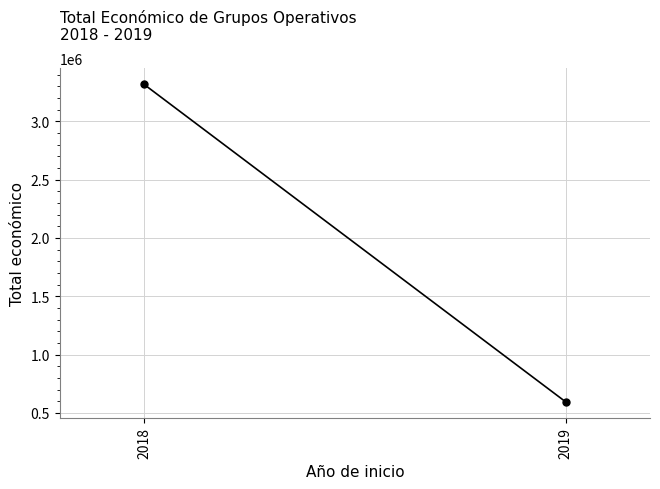

Which category has the lowest value across all series?

2019